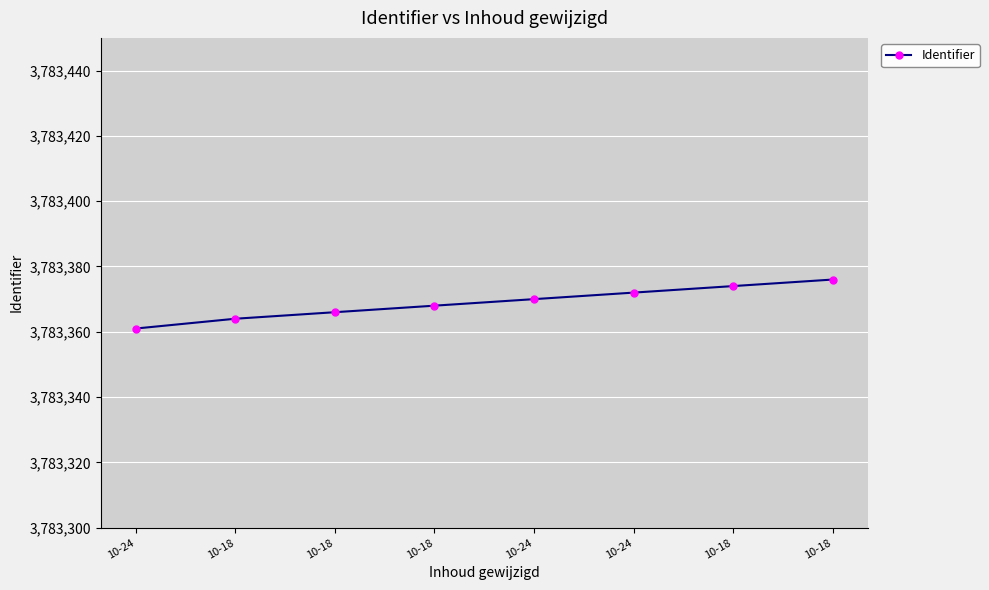

Reading left to right, list all the values displayed in this chart.

10-24=3783361	10-18=3783364	10-18=3783366	10-18=3783368	10-24=3783370	10-24=3783372	10-18=3783374	10-18=3783376